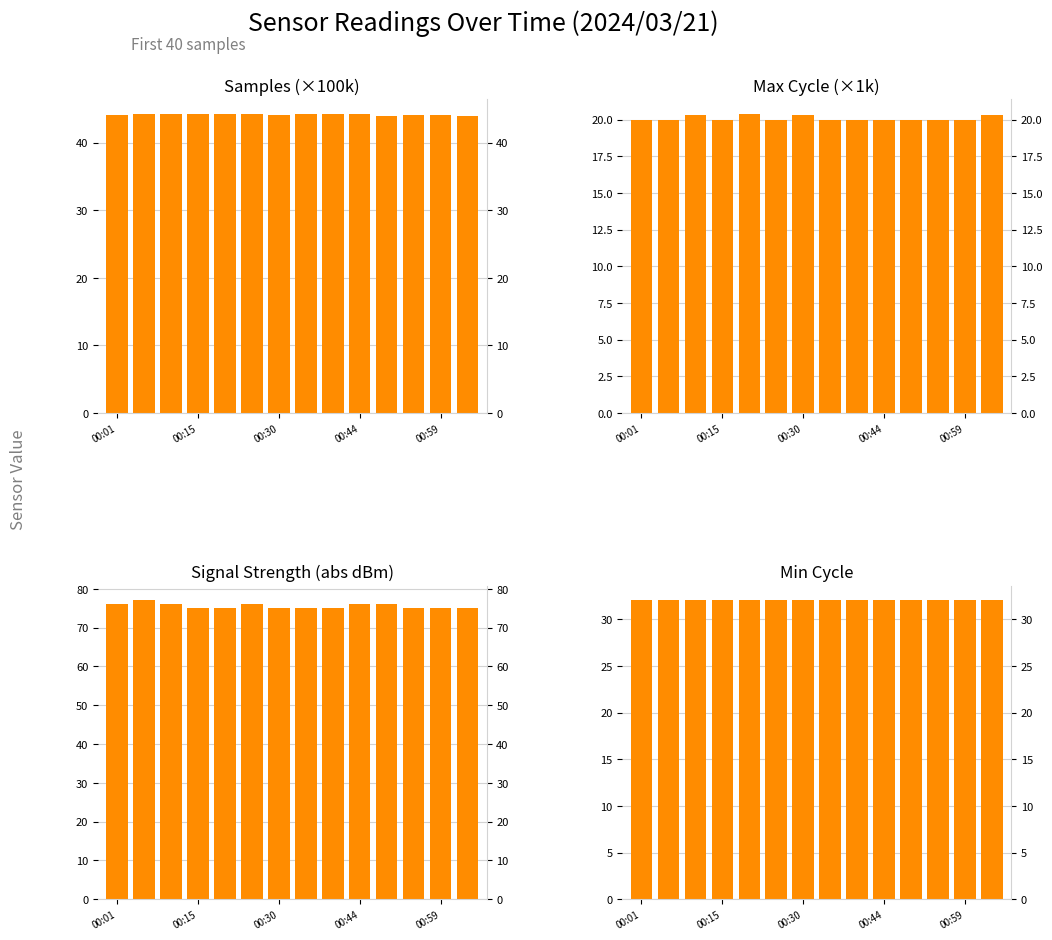

How many series are shown in this chart?

4